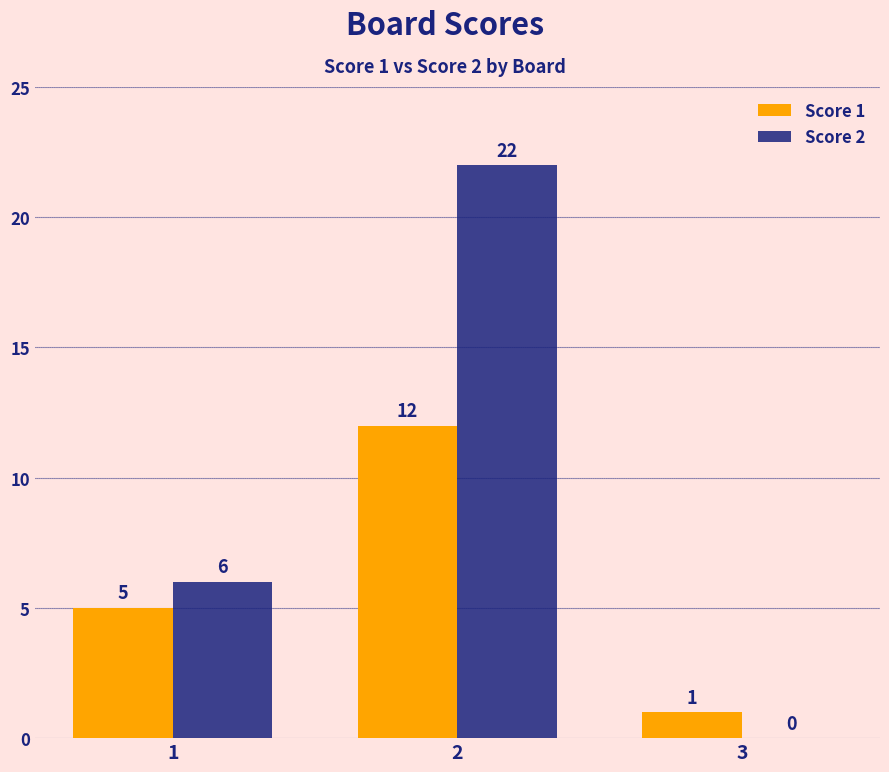

Is the value of Score 1 at 2 greater than the value of Score 2 at 1?

Yes